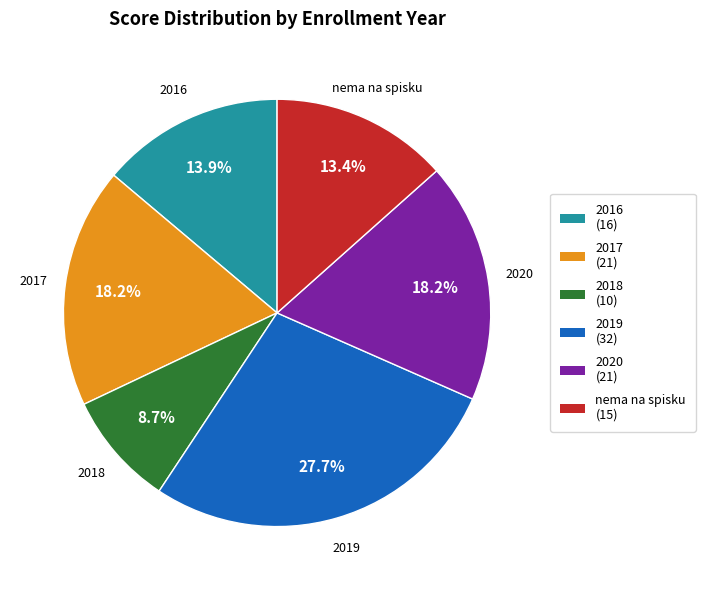

To the nearest percent, what percentage of the pie is nema na spisku?

13%